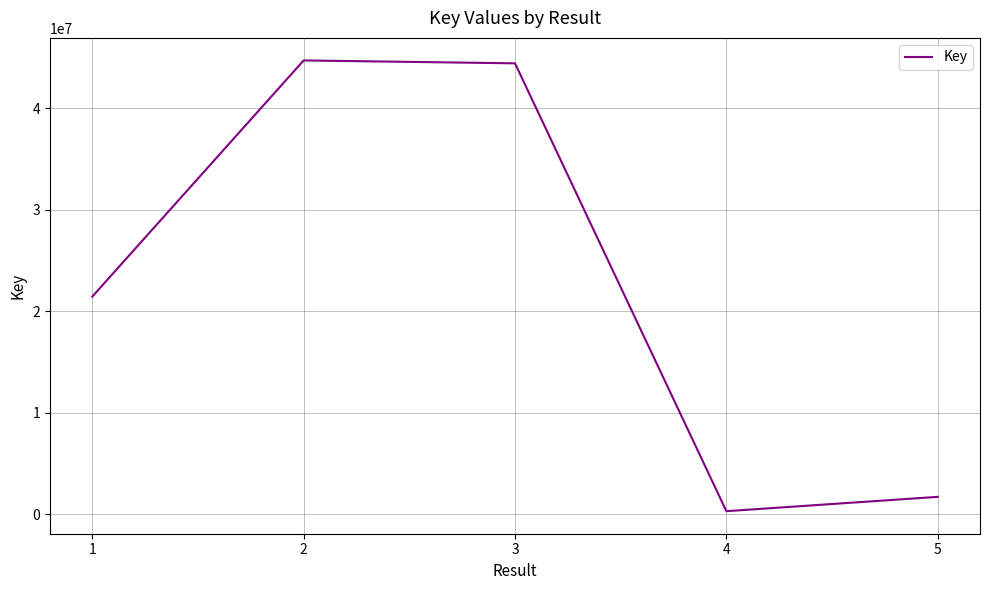

What is the maximum value shown in the chart?

44695299